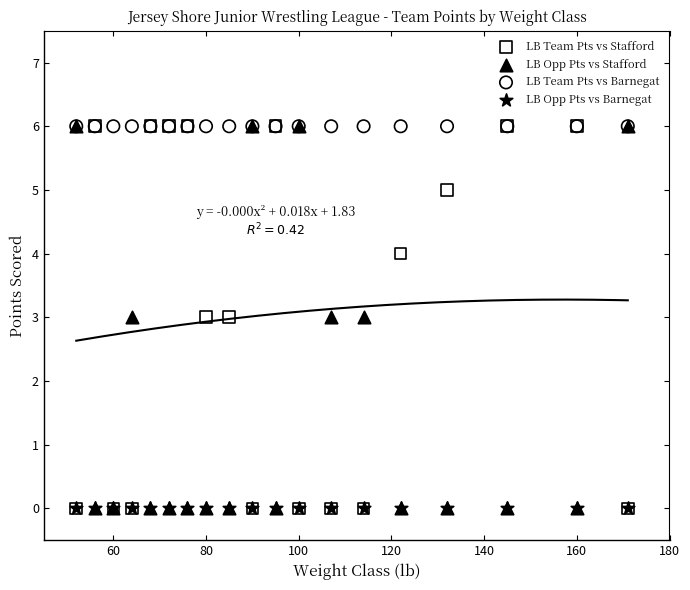

What are all the series names shown in the legend?

LB Team Pts vs Stafford, LB Opp Pts vs Stafford, LB Team Pts vs Barnegat, LB Opp Pts vs Barnegat